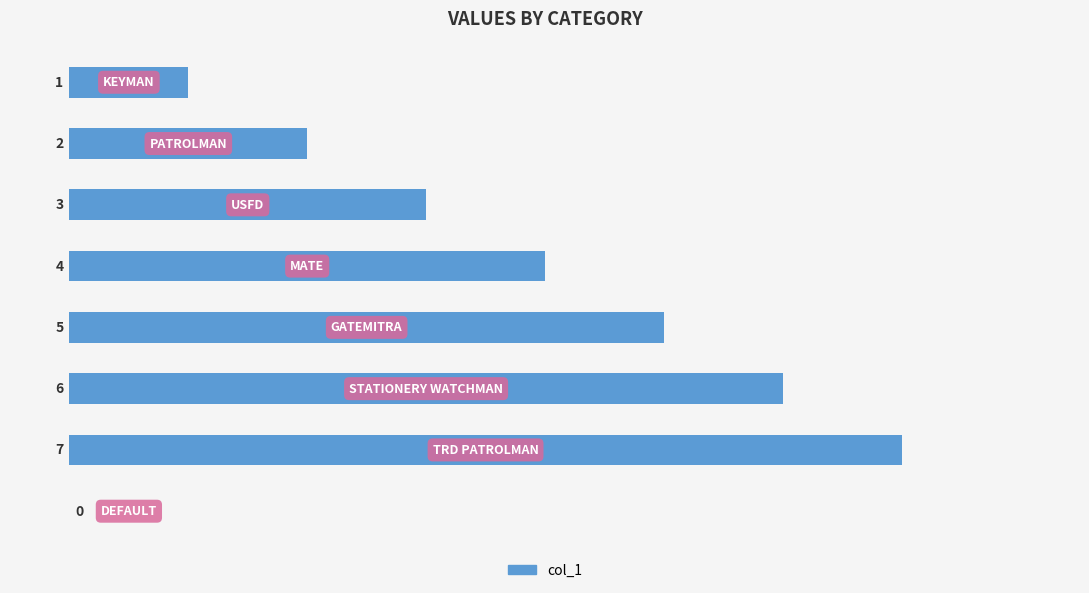

How many values are between 2 and 6?

5